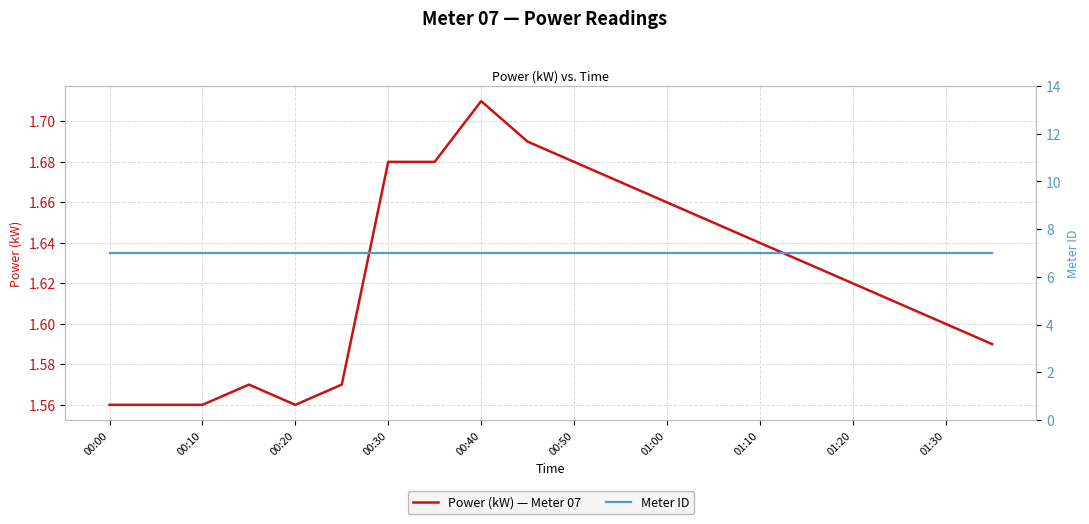

What are all the series names shown in the legend?

Power (kW) — Meter 07, Meter ID